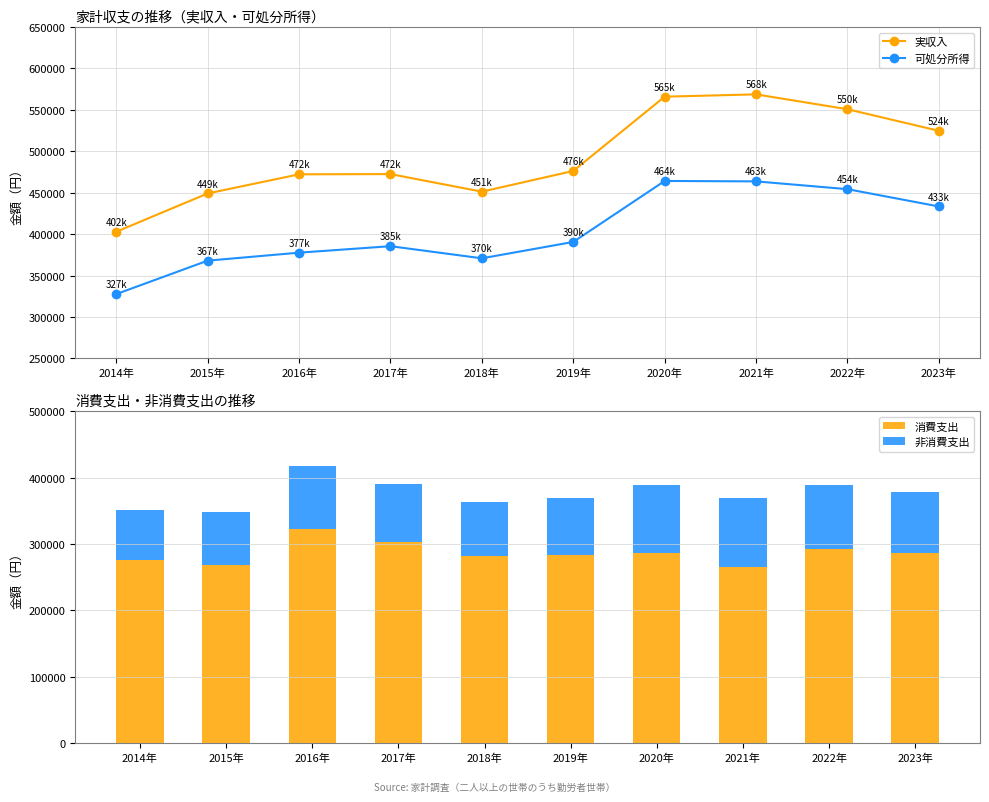

Reading left to right, extract all data points from this chart.

実収入: 2014年=402848	2015年=449069	2016年=472136	2017年=472440	2018年=451205	2019年=476227	2020年=565851	2021年=568643	2022年=550697	2023年=524664
可処分所得: 2014年=327618	2015年=367971	2016年=377602	2017年=385419	2018年=370784	2019年=390549	2020年=464141	2021年=463626	2022年=454244	2023年=433357
消費支出: 2014年=276273	2015年=267725	2016年=322961	2017年=302928	2018年=282542	2019年=283694	2020年=287120	2021年=264686	2022年=292913	2023年=287085
非消費支出: 2014年=75230	2015年=81098	2016年=94533	2017年=87020	2018年=80422	2019年=85678	2020年=101710	2021年=105017	2022年=96454	2023年=91306